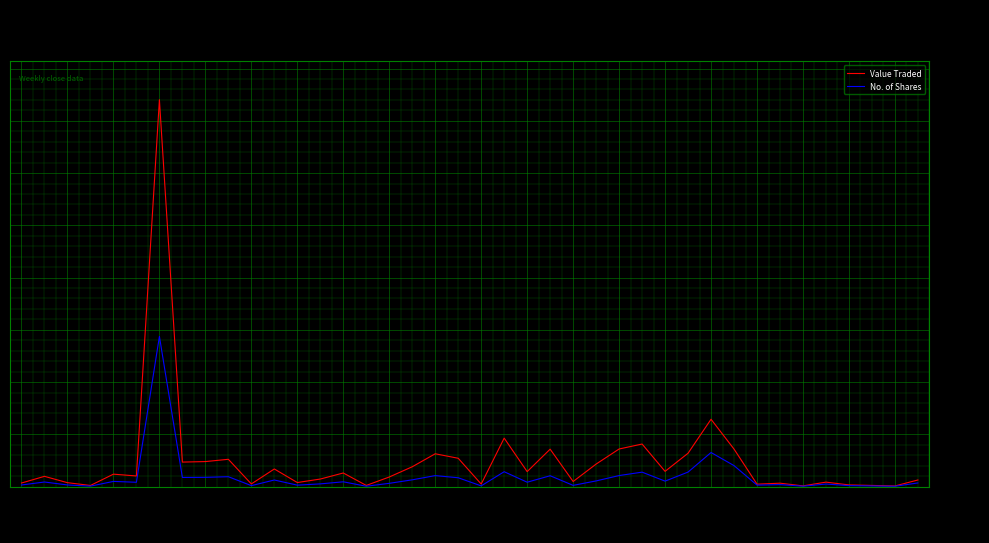

Which series has the widest spread of values?

Value Traded